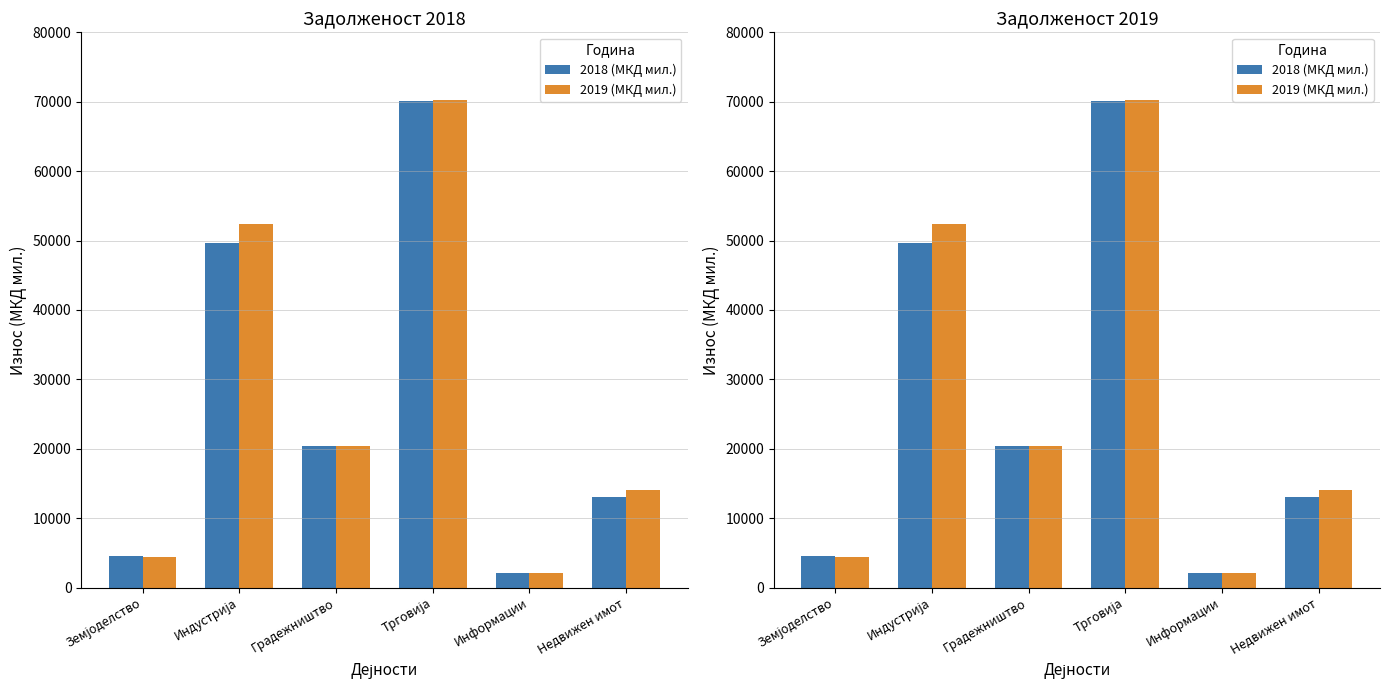

How many values in the 2018 (МКД мил.) series exceed 20422?

3